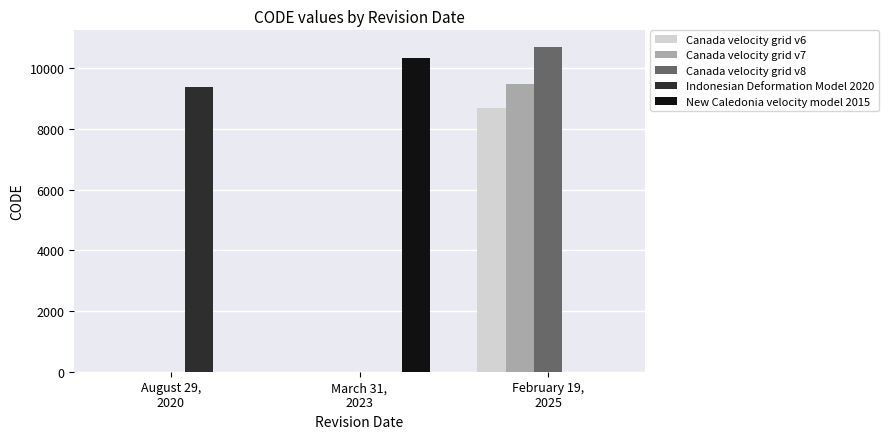

Which series changed the most between March 31,
2023 and February 19,
2025?

Canada velocity grid v8